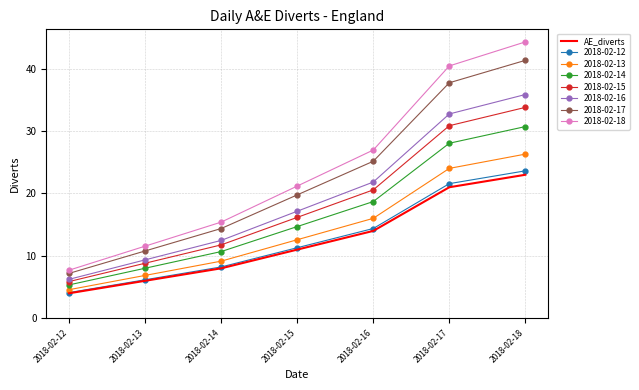

List the labels in order of AE_diverts value, smallest first.

2018-02-12, 2018-02-13, 2018-02-14, 2018-02-15, 2018-02-16, 2018-02-17, 2018-02-18